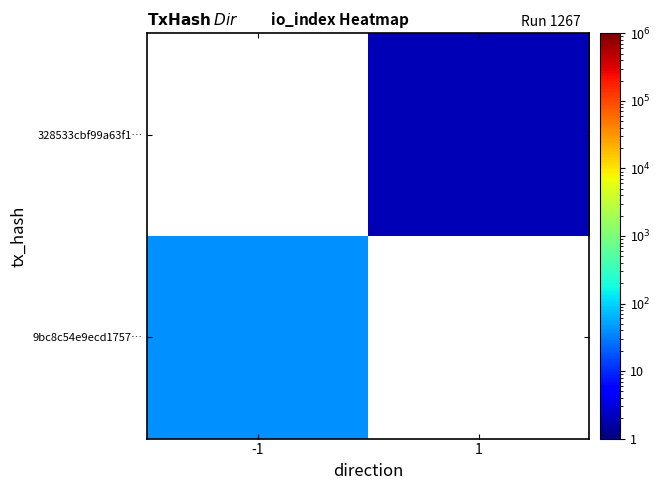

Rank the categories by 9bc8c54e9ecd1757… value from lowest to highest.

-1, 1